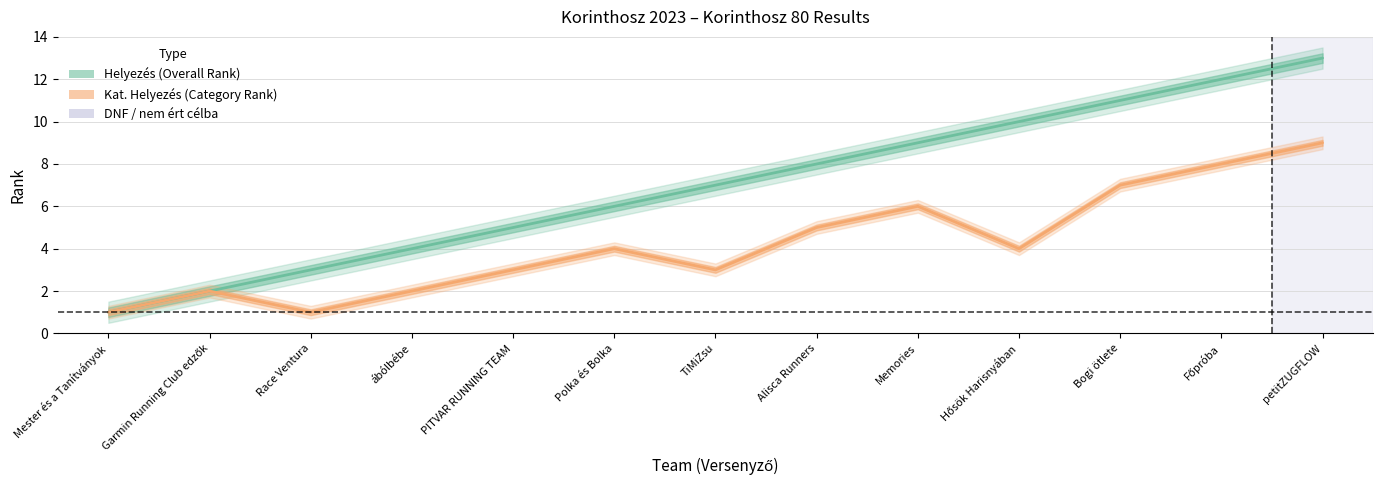

True or false: Kat. Helyezés (Category Rank) and Helyezés (Overall Rank) cross at least once.

False